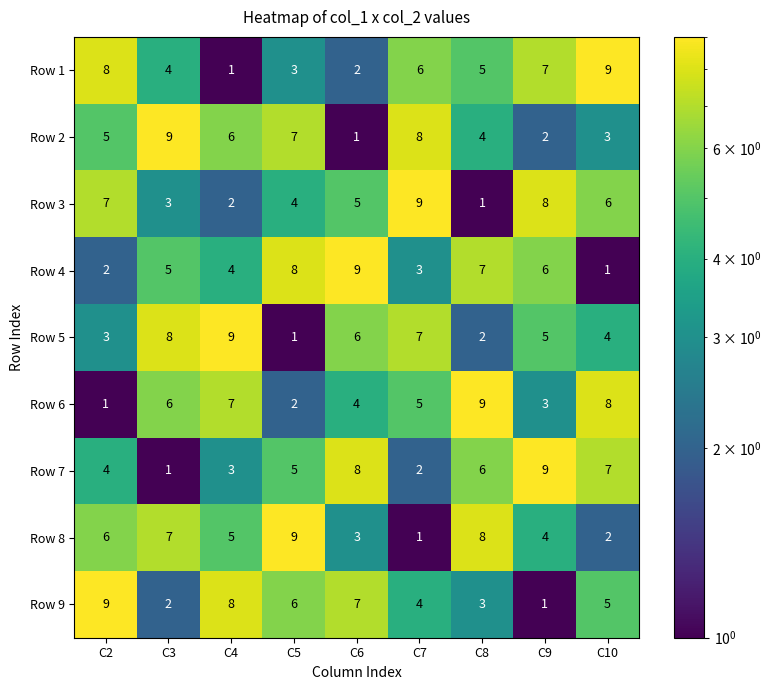

What is the difference between the second highest and second lowest values in the Row 6 series?

6